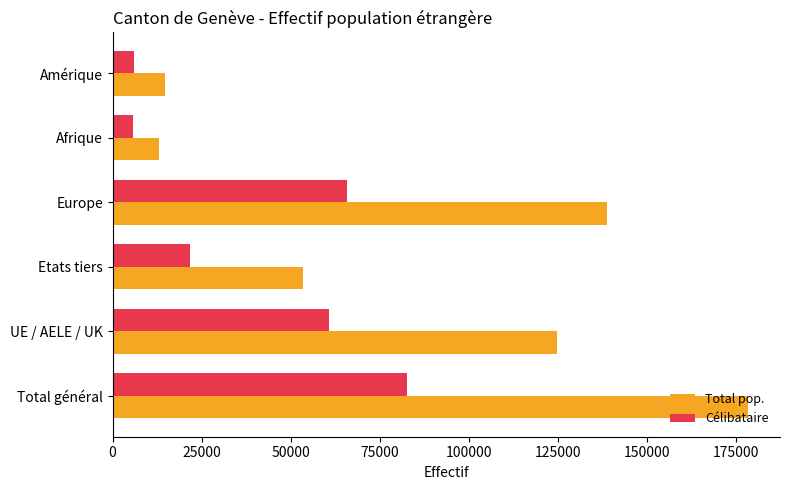

Which series has the widest spread of values?

Total pop.